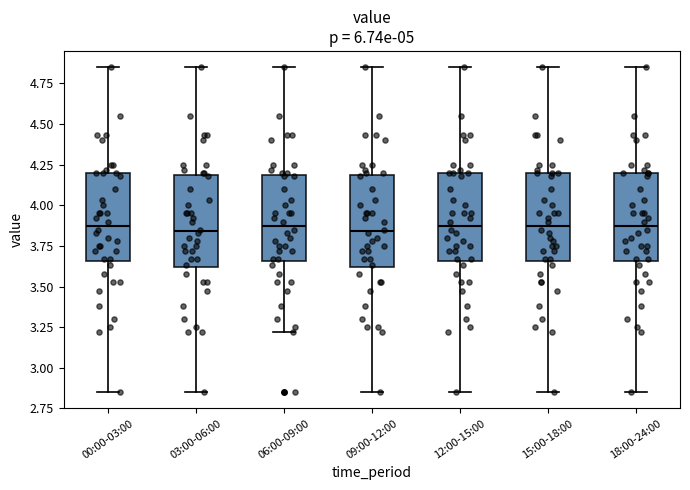

Where is the upper edge of the box for 18:00-24:00 on the y-axis? The values are not printed on the chart, so give them approximately, as read against the axis.

4.20